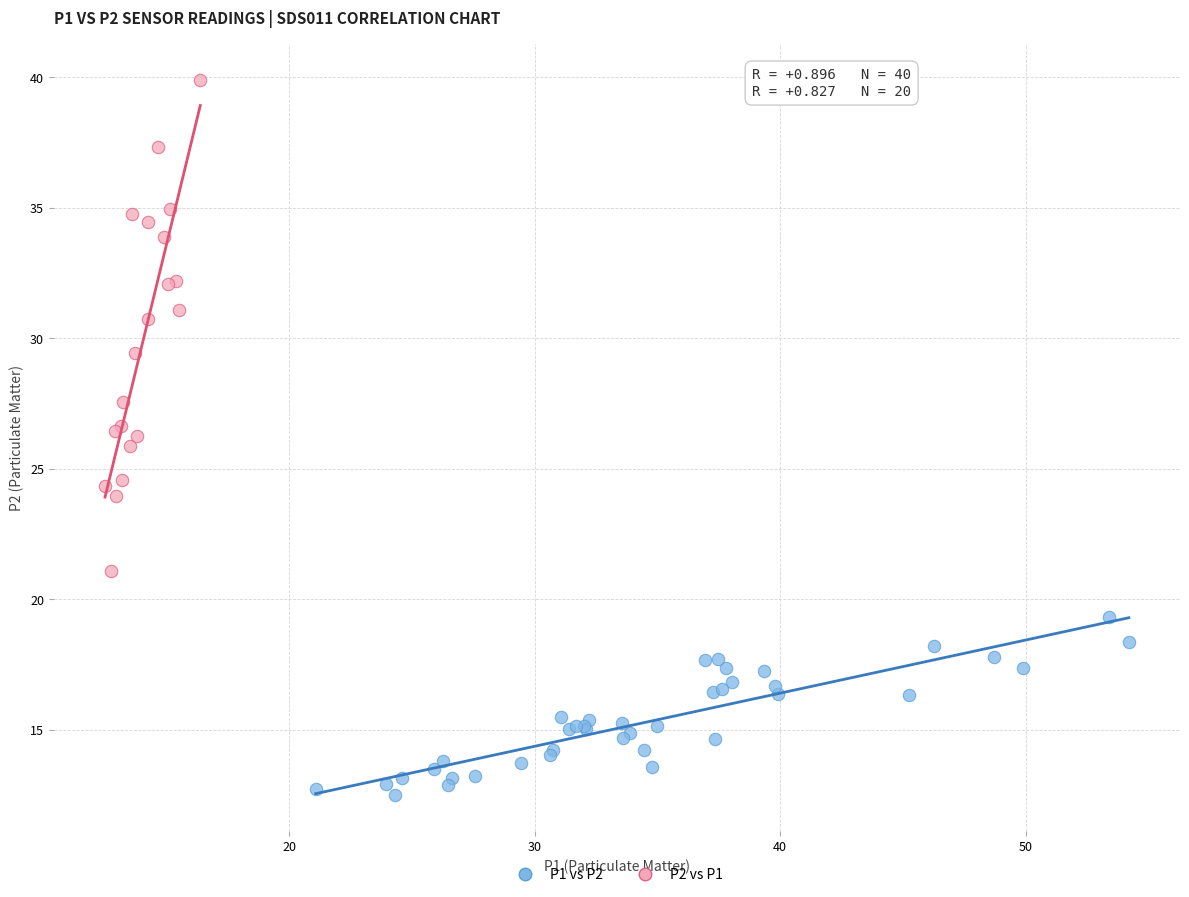

Which series contains the highest Y value?

P2 vs P1